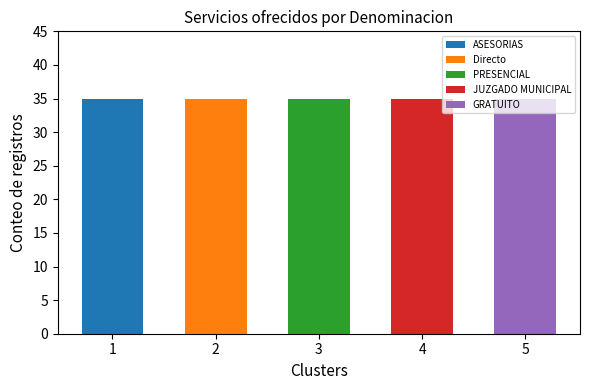

Between PRESENCIAL and Directo, which is larger?

PRESENCIAL